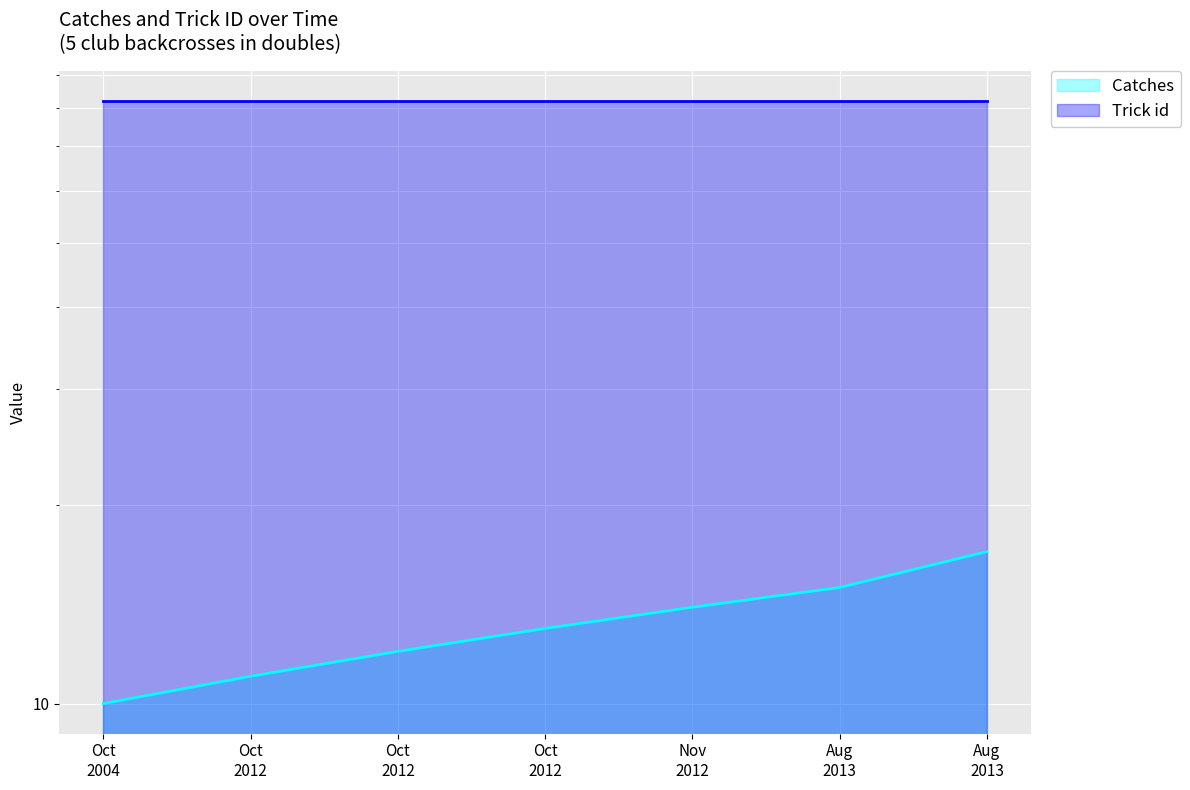

What is the value of the 2nd point from the left?

11